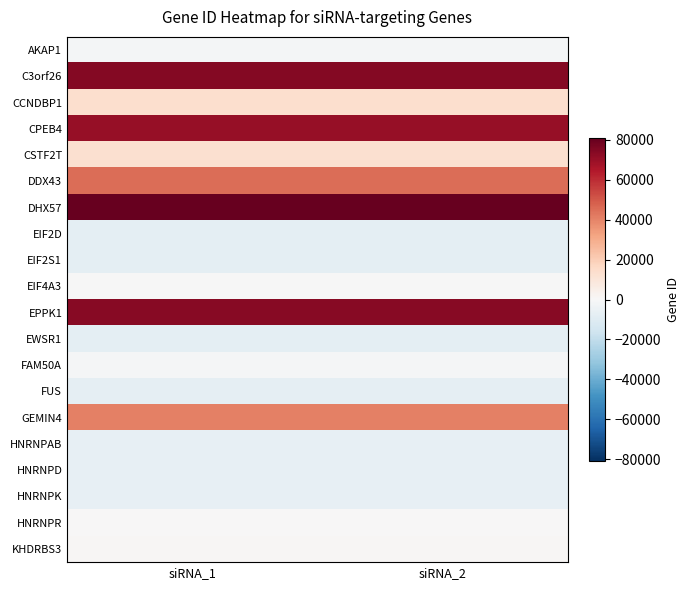

Reading left to right, list all the values displayed in this chart.

AKAP1: siRNA_1=-1840.5	siRNA_2=-1840.5
C3orf26: siRNA_1=74313.5	siRNA_2=74313.5
CCNDBP1: siRNA_1=13576.5	siRNA_2=13576.5
CPEB4: siRNA_1=70309.5	siRNA_2=70309.5
CSTF2T: siRNA_1=13277.5	siRNA_2=13277.5
DDX43: siRNA_1=45504.5	siRNA_2=45504.5
DHX57: siRNA_1=80951.5	siRNA_2=80951.5
EIF2D: siRNA_1=-8066.5	siRNA_2=-8066.5
EIF2S1: siRNA_1=-8040.5	siRNA_2=-8040.5
EIF4A3: siRNA_1=-230.5	siRNA_2=-230.5
EPPK1: siRNA_1=73475.5	siRNA_2=73475.5
EWSR1: siRNA_1=-7875.5	siRNA_2=-7875.5
FAM50A: siRNA_1=-875.5	siRNA_2=-875.5
FUS: siRNA_1=-7484.5	siRNA_2=-7484.5
GEMIN4: siRNA_1=40622.5	siRNA_2=40622.5
HNRNPAB: siRNA_1=-6823.5	siRNA_2=-6823.5
HNRNPD: siRNA_1=-6821.5	siRNA_2=-6821.5
HNRNPK: siRNA_1=-6815.5	siRNA_2=-6815.5
HNRNPR: siRNA_1=230.5	siRNA_2=230.5
KHDRBS3: siRNA_1=650.5	siRNA_2=650.5